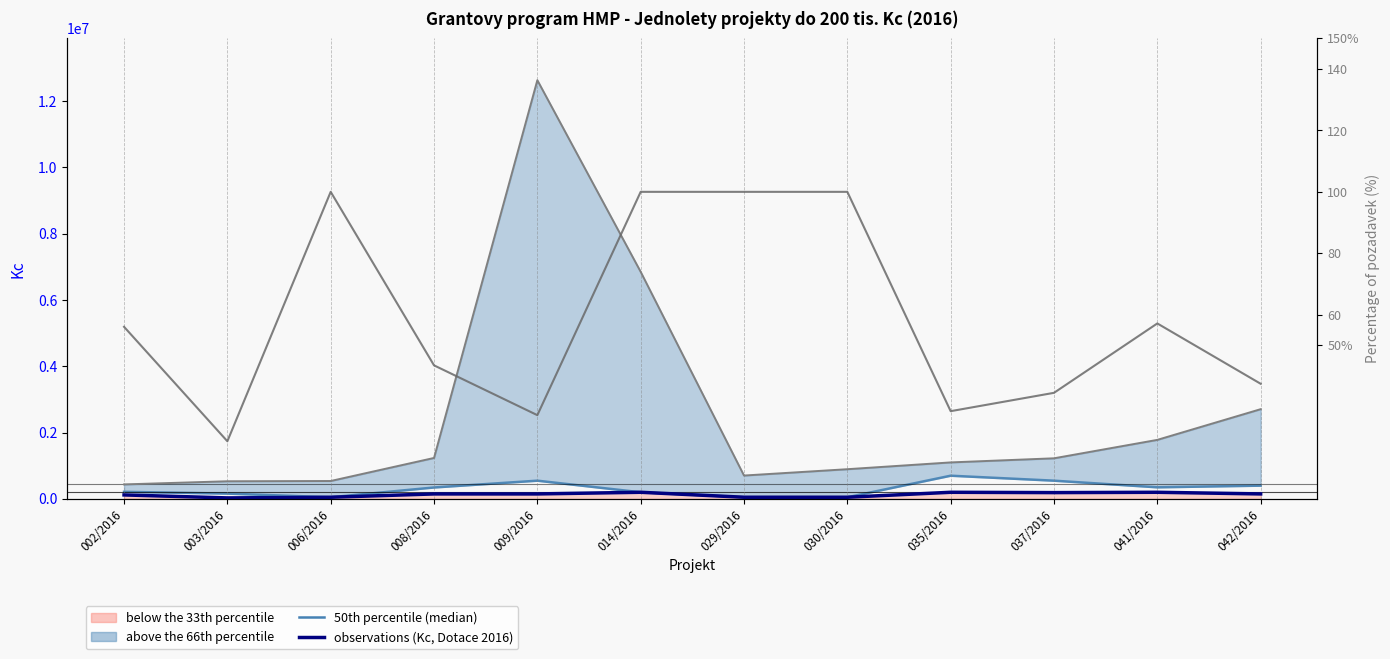

What is the difference between the highest and lowest values at 009/2016?

12632972.7